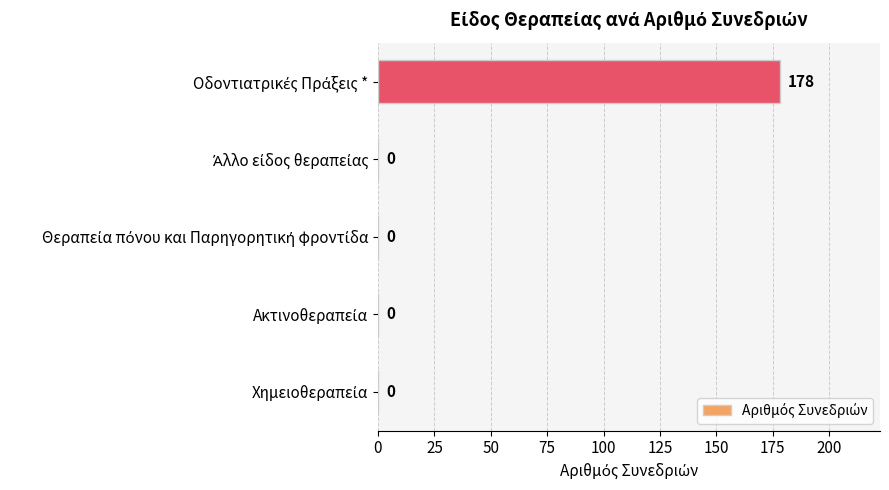

What is the greatest value displayed?

178